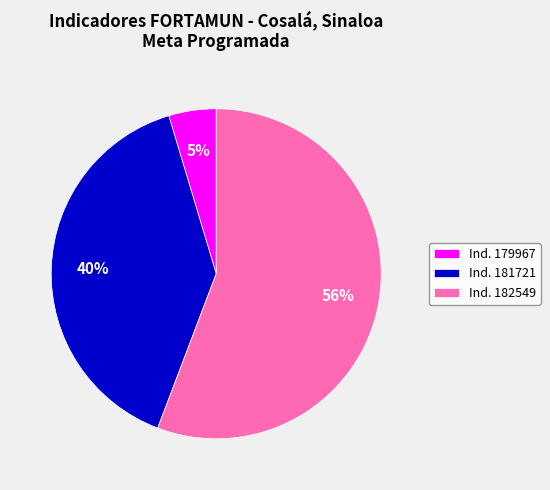

To the nearest percent, what percentage of the pie is Ind. 179967?

5%